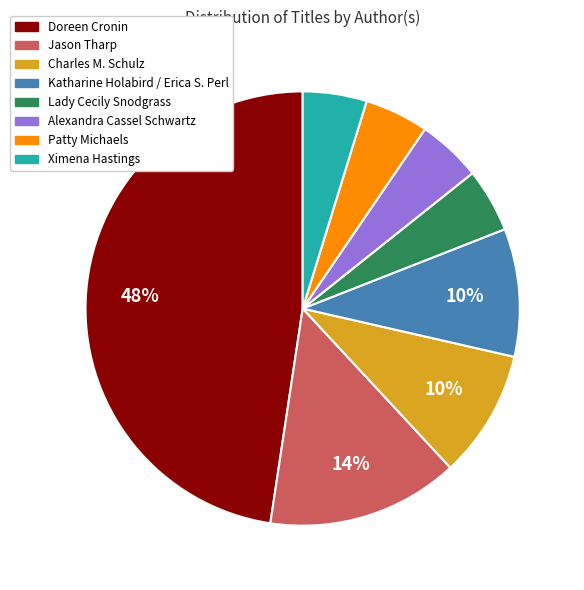

How many segments does this pie chart have?

8